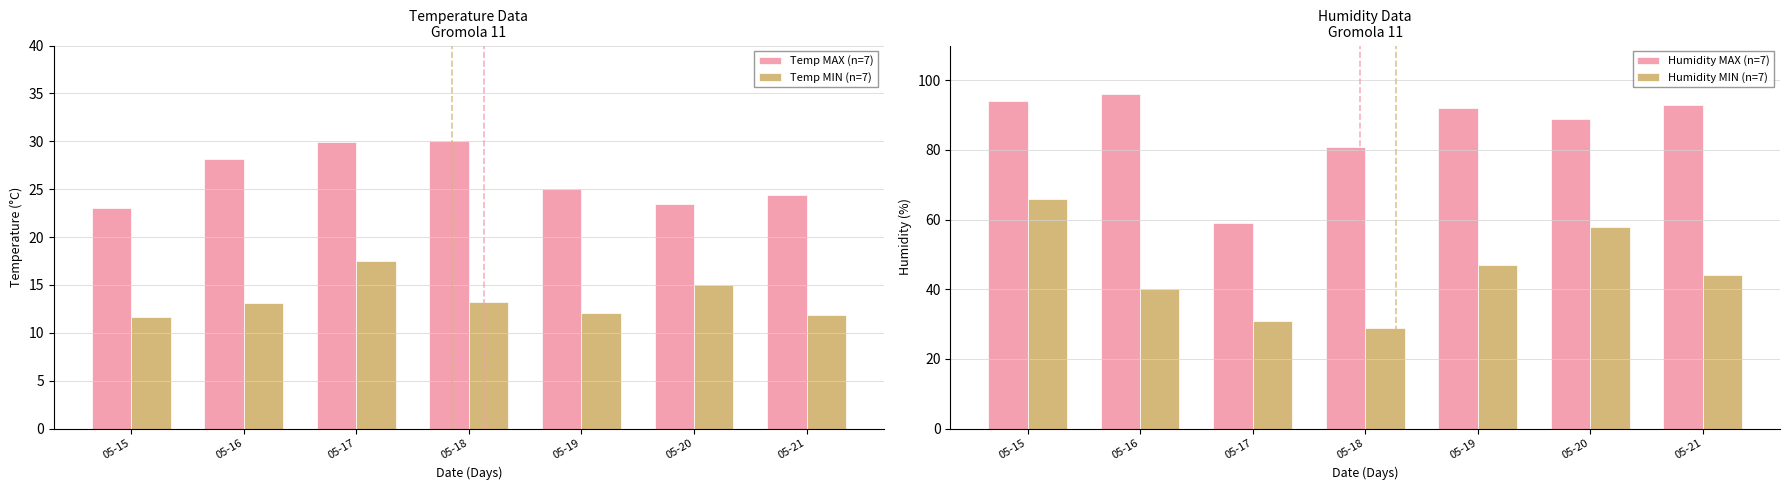

Reading left to right, extract all data points from this chart.

Temp MAX (n=7): 05-15=23.0	05-16=28.2	05-17=29.9	05-18=30.0	05-19=25.0	05-20=23.4	05-21=24.4
Temp MIN (n=7): 05-15=11.7	05-16=13.1	05-17=17.5	05-18=13.2	05-19=12.1	05-20=15.0	05-21=11.9
Humidity MAX (n=7): 05-15=94.0	05-16=96.0	05-17=59.0	05-18=81.0	05-19=92.0	05-20=89.0	05-21=93.0
Humidity MIN (n=7): 05-15=66.0	05-16=40.0	05-17=31.0	05-18=29.0	05-19=47.0	05-20=58.0	05-21=44.0